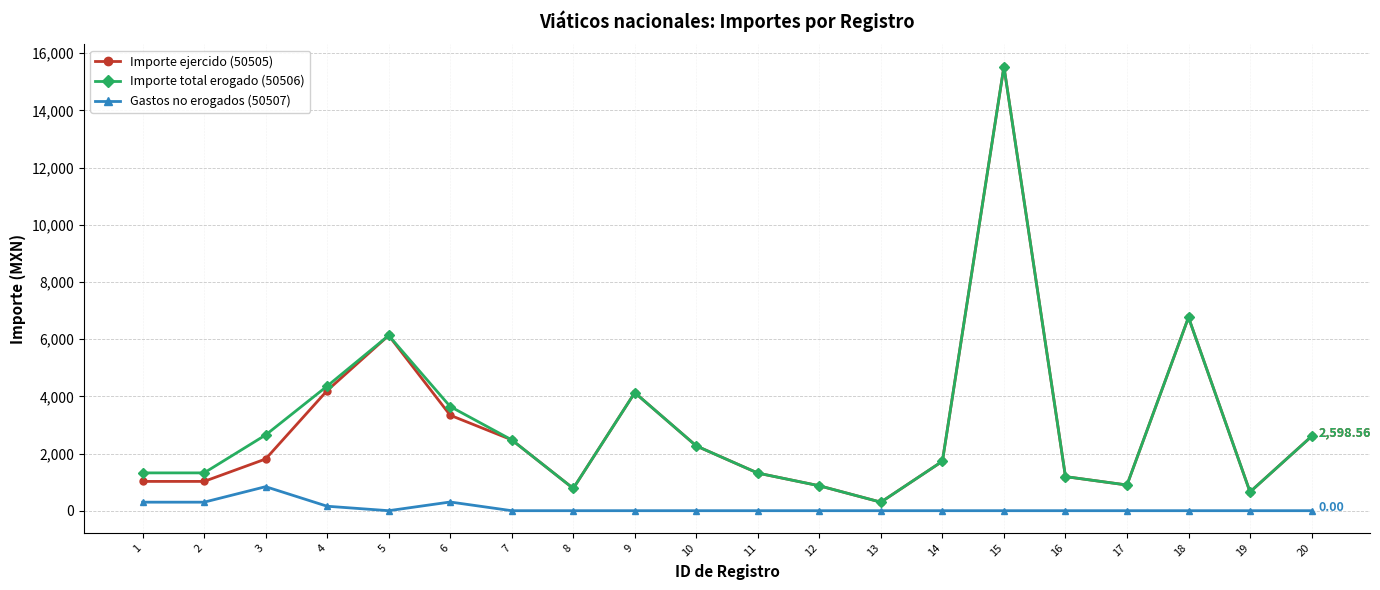

True or false: Gastos no erogados (50507) and Importe total erogado (50506) cross at least once.

False